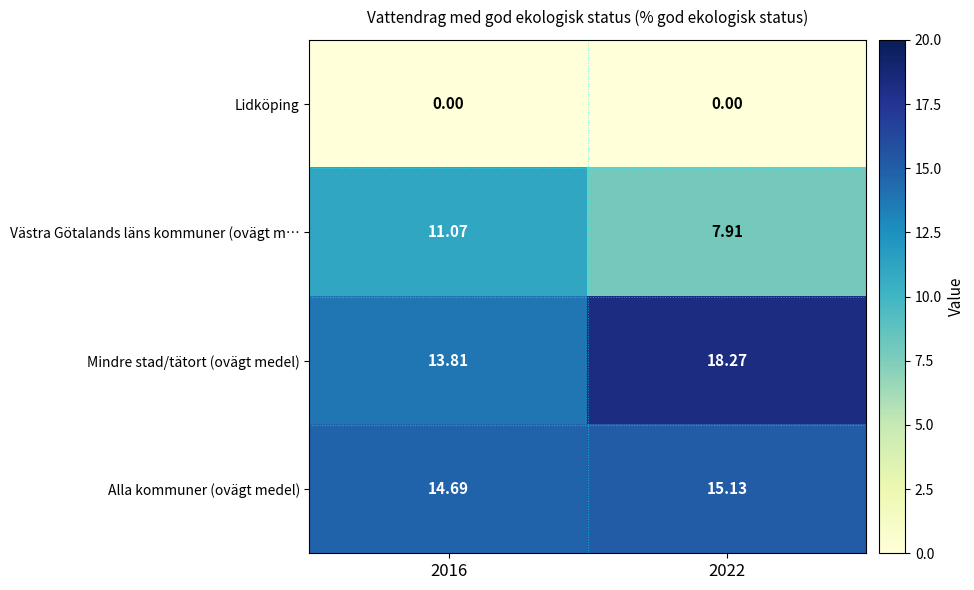

At 2016, list the series in order from largest to smallest.

Alla kommuner (ovägt medel), Mindre stad/tätort (ovägt medel), Västra Götalands läns kommuner (ovägt m…, Lidköping